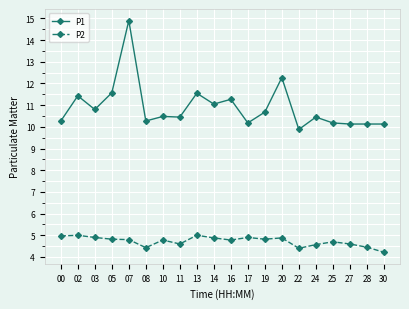

What is the difference between the P1 values at 20 and 07?

2.6